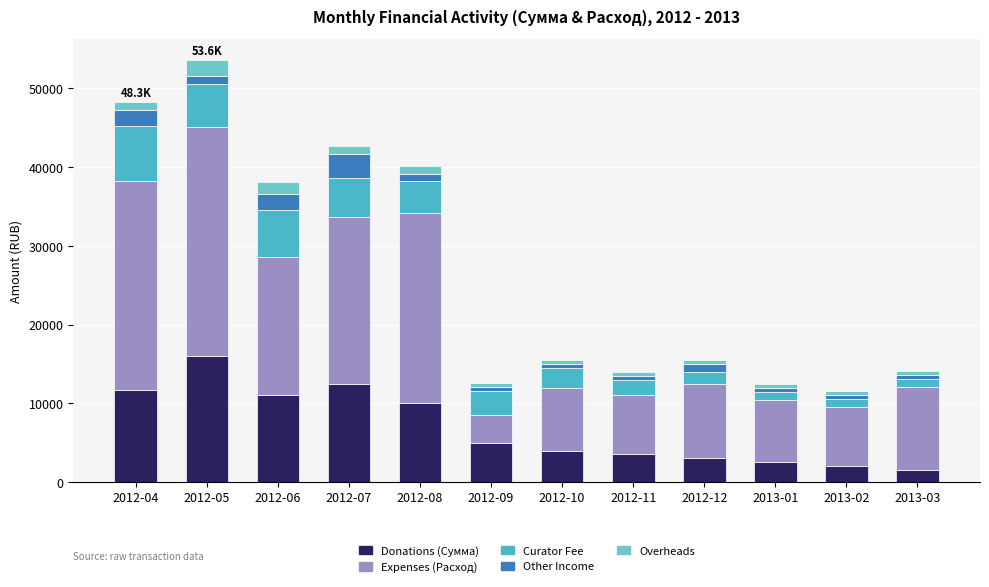

Which series has the widest spread of values?

Expenses (Расход)